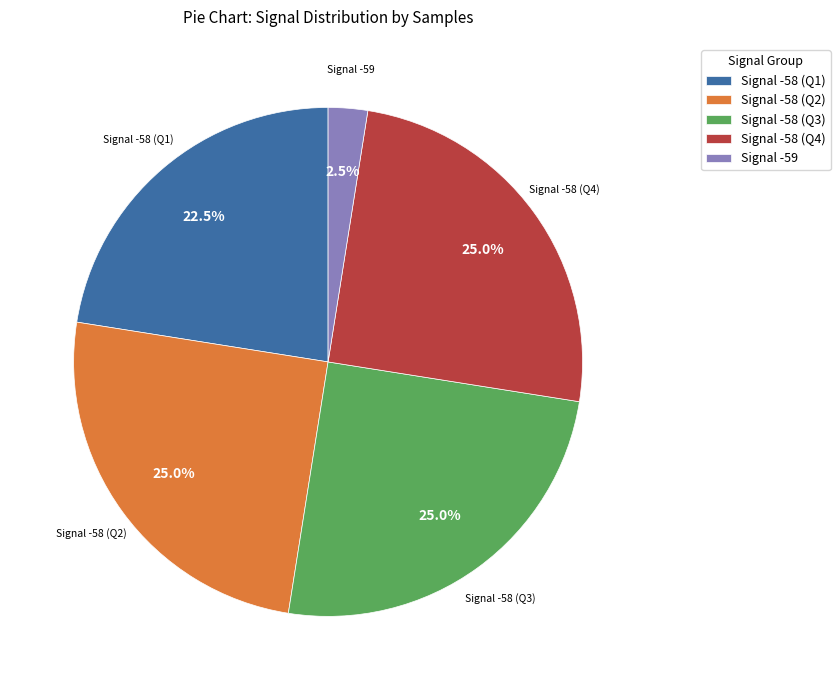

Approximately how many times larger is the value at Signal -58 (Q2) compared to Signal -58 (Q1)?

1.1